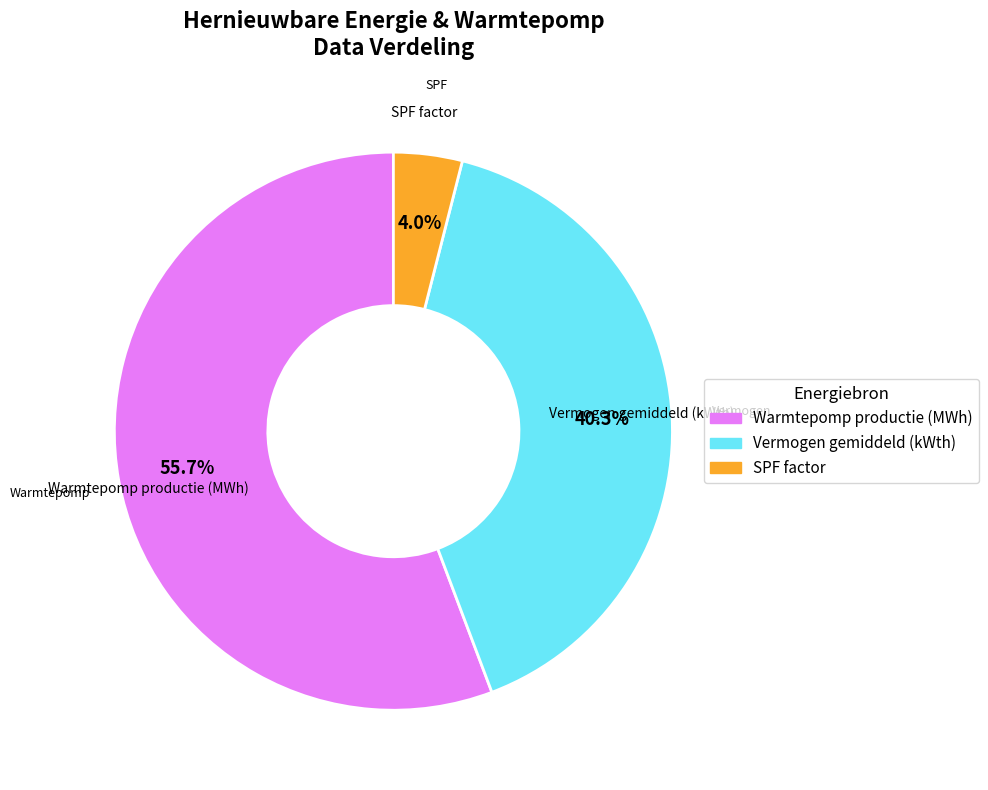

Rank the categories by value from lowest to highest.

SPF factor, Vermogen gemiddeld (kWth), Warmtepomp productie (MWh)